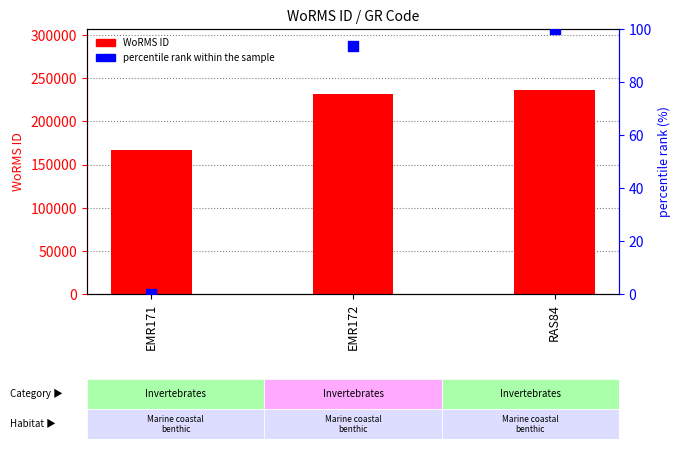

At which category is the sum across all series the highest?

RAS84